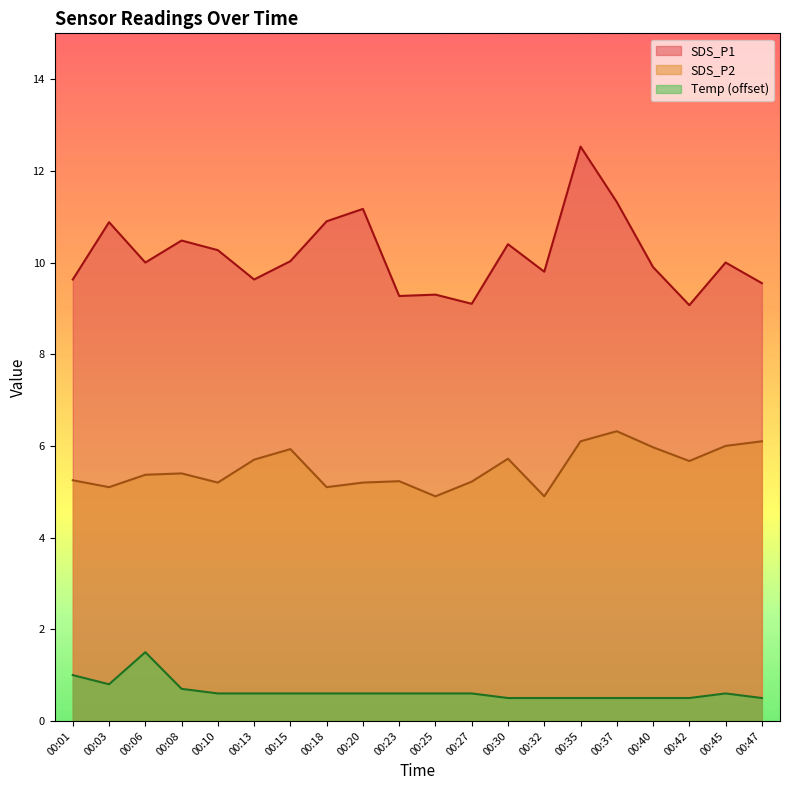

Between 00:01 and 00:25, which series saw the biggest shift?

Temp (offset)